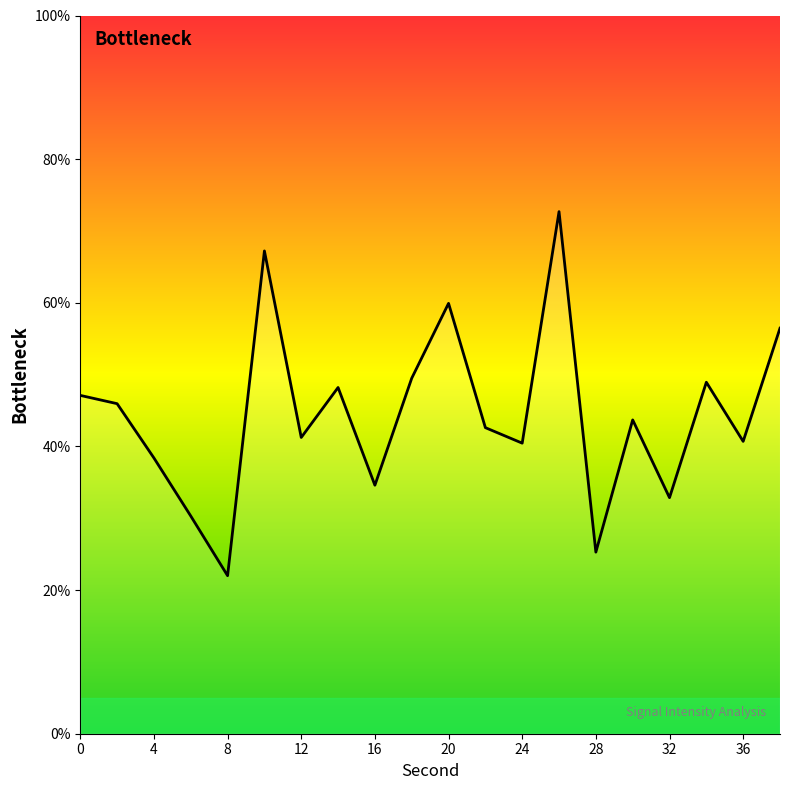

What is the minimum value shown in the chart?

22.0